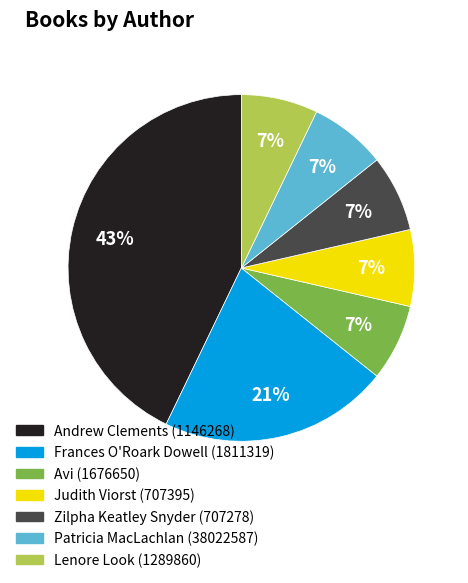

What percentage is the Patricia MacLachlan (38022587) slice, to the nearest percent?

7%